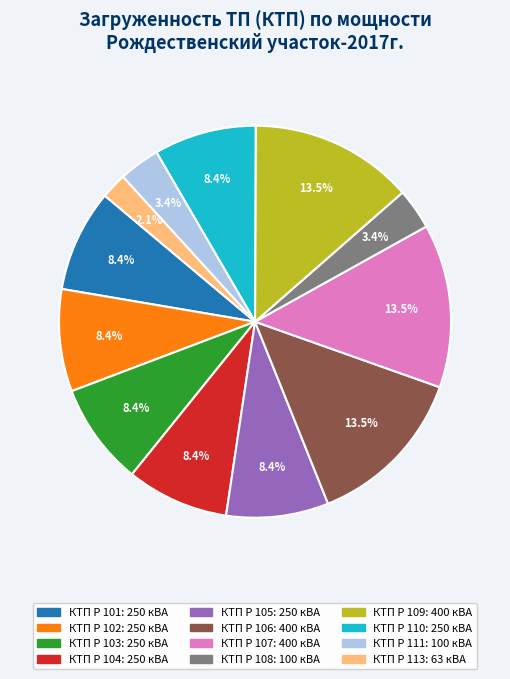

To the nearest percent, what is the combined percentage of КТП Р 103 and КТП Р 111?

12%